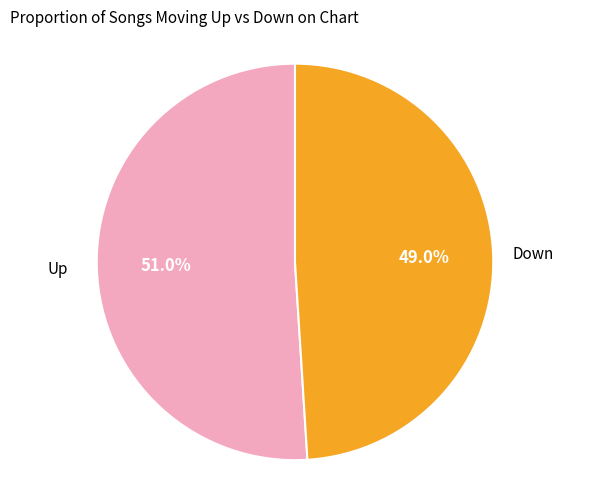

Does any single category account for the majority?

Yes